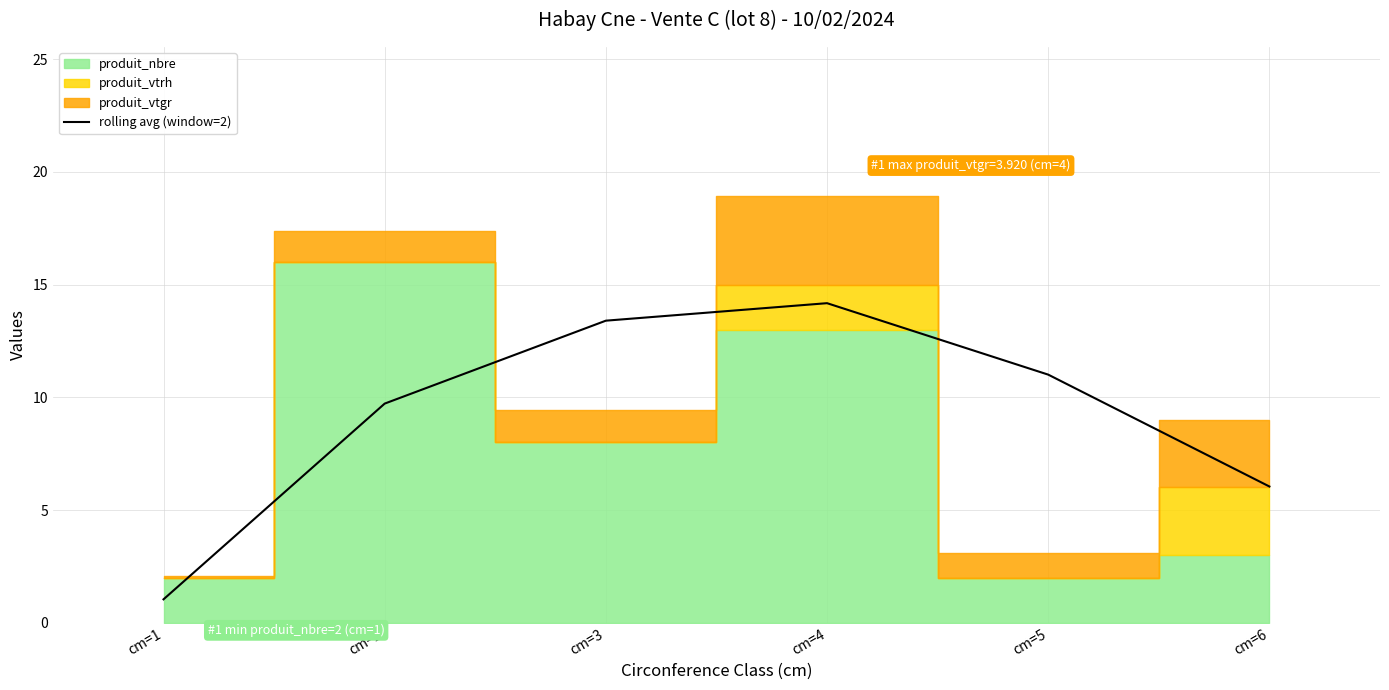

The value of rolling avg (window=2) at cm=4 is 4.6. True or false?

False